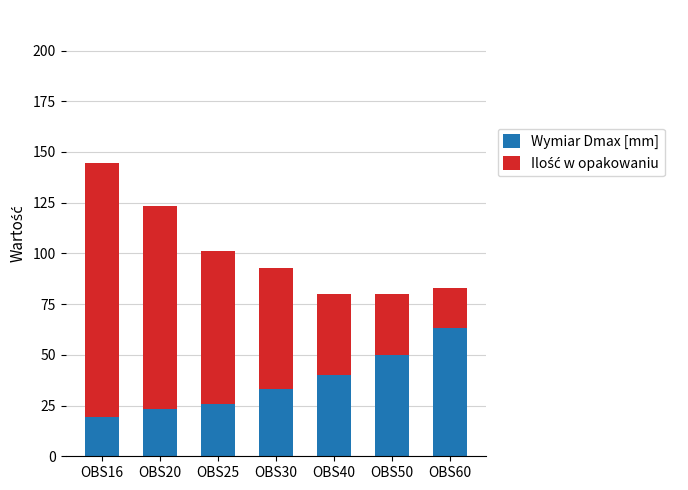

What is the value of the Wymiar Dmax [mm] bar at the 3rd from the left?

26.0